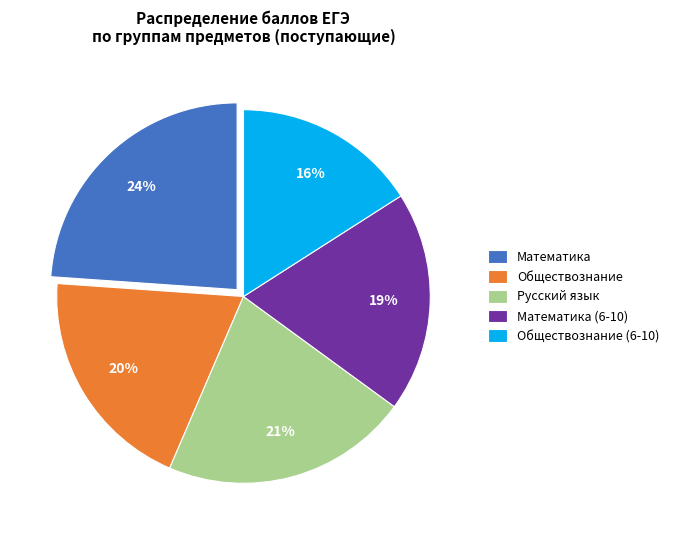

To the nearest percent, what is the average slice percentage?

20%